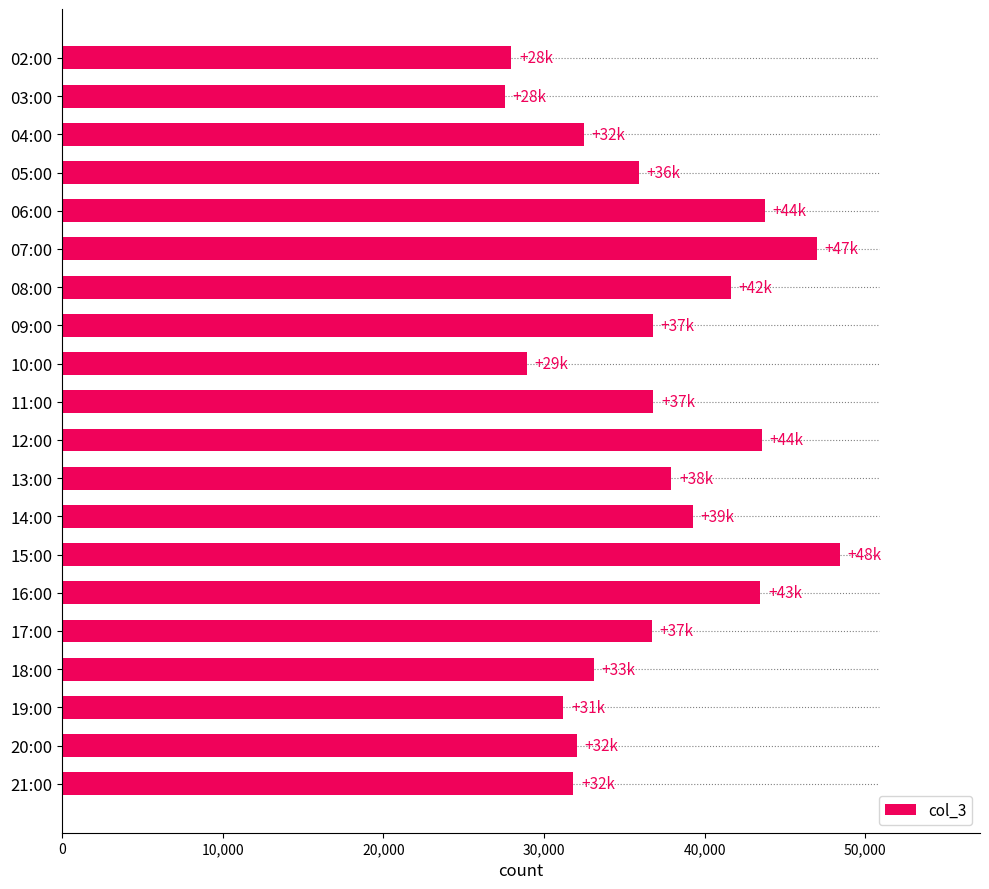

What is the label of the 2nd bar from the top?

03:00